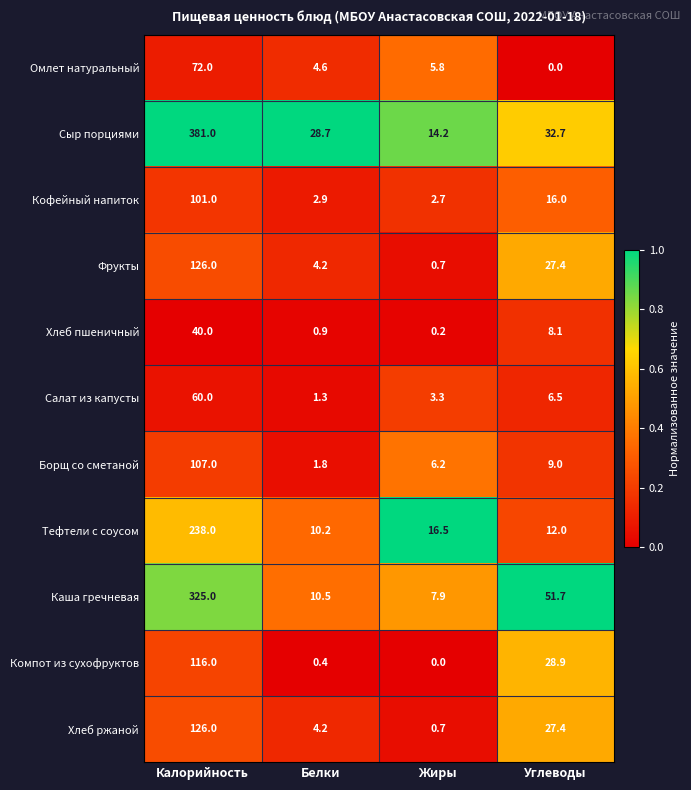

What is the maximum value shown in the chart?

381.0